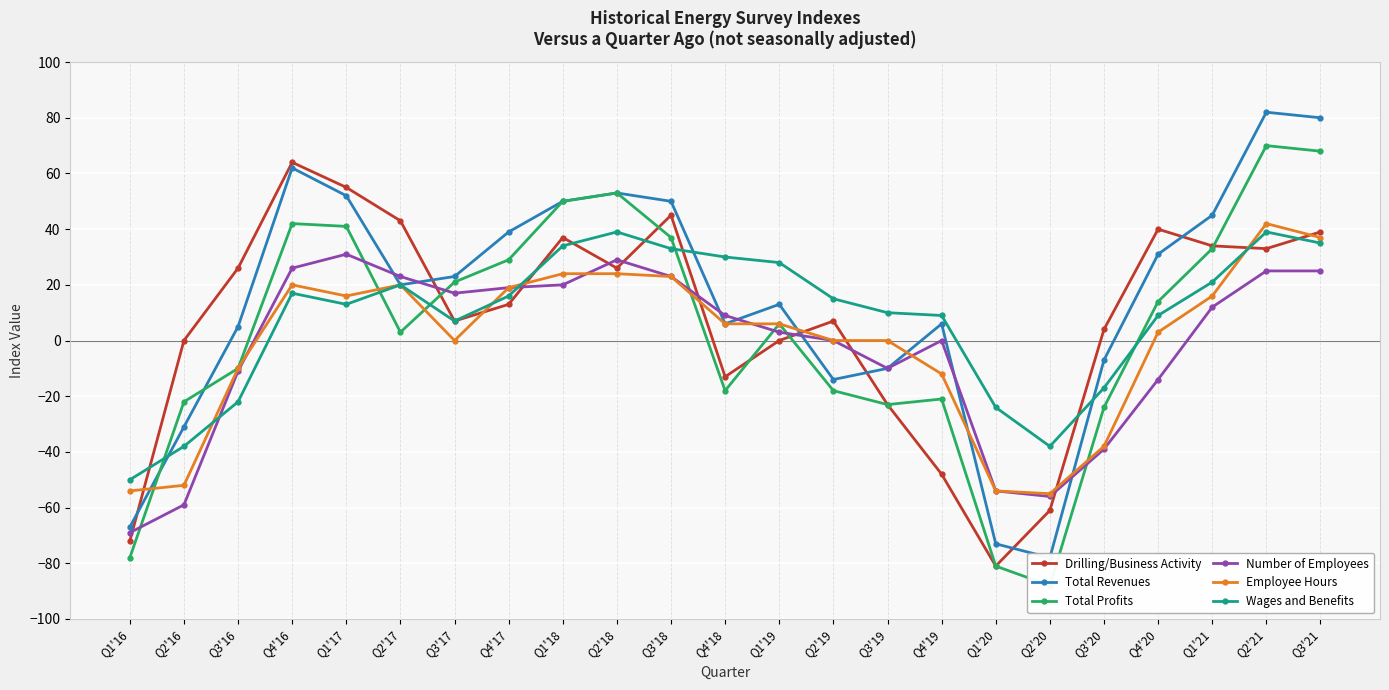

What is the average value of the Total Profits series?

4